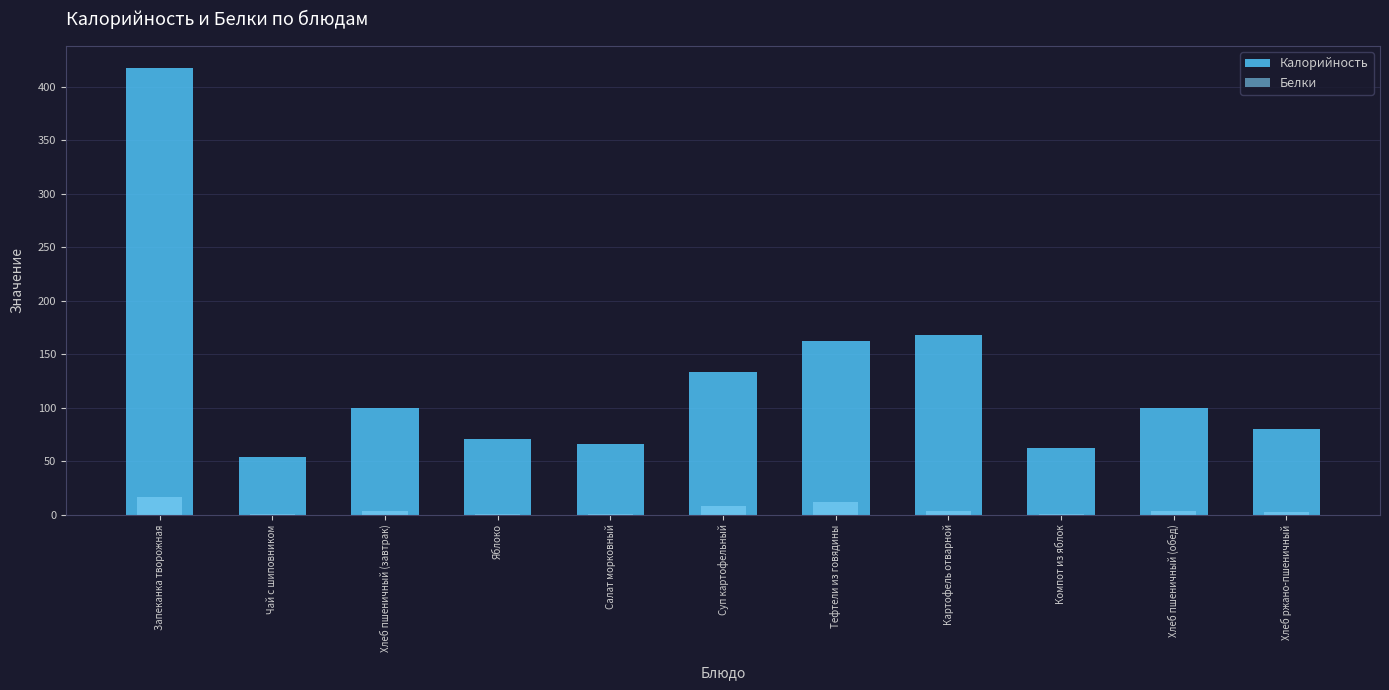

What is the difference between the maximum and second lowest values in the Калорийность series?

354.7